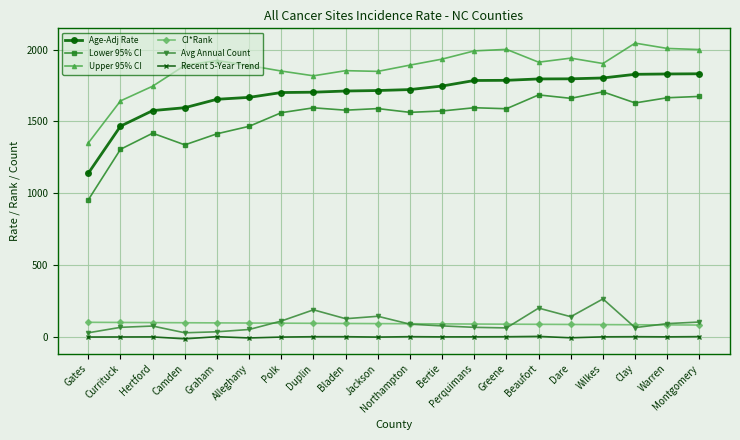

True or false: CI*Rank and Age-Adj Rate cross at least once.

False